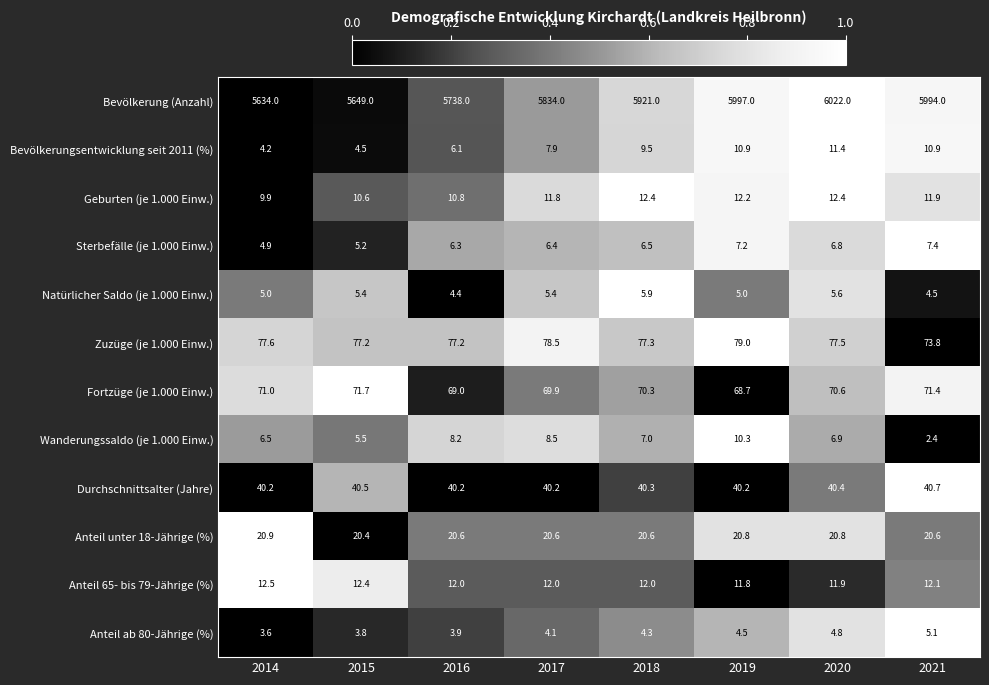

Is it true that Anteil unter 18-Jährige (%) equals 12.1 at 2021?

False